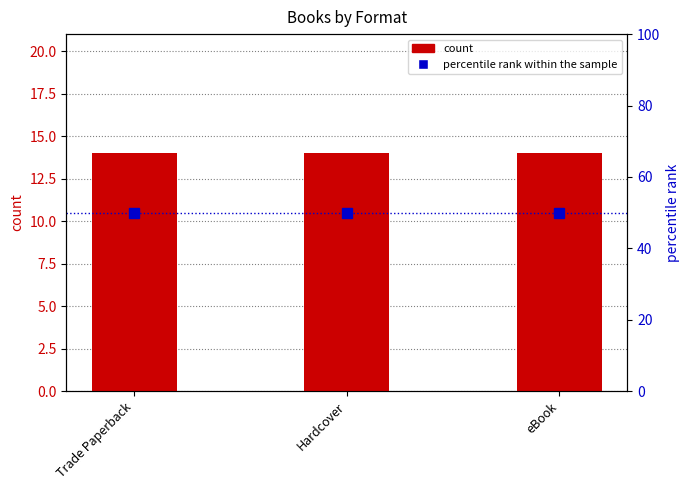

Which series has the largest range (max minus min)?

count